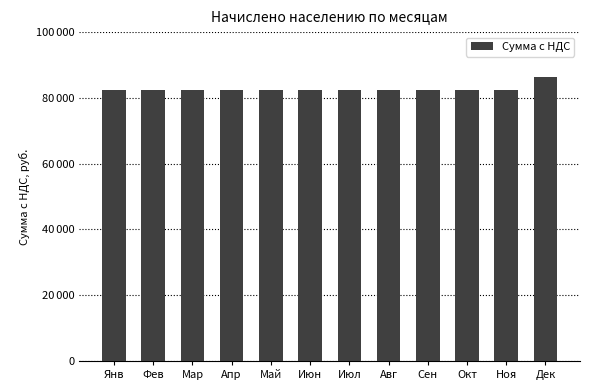

What is the sum of the values at Янв and Ноя?

164613.6